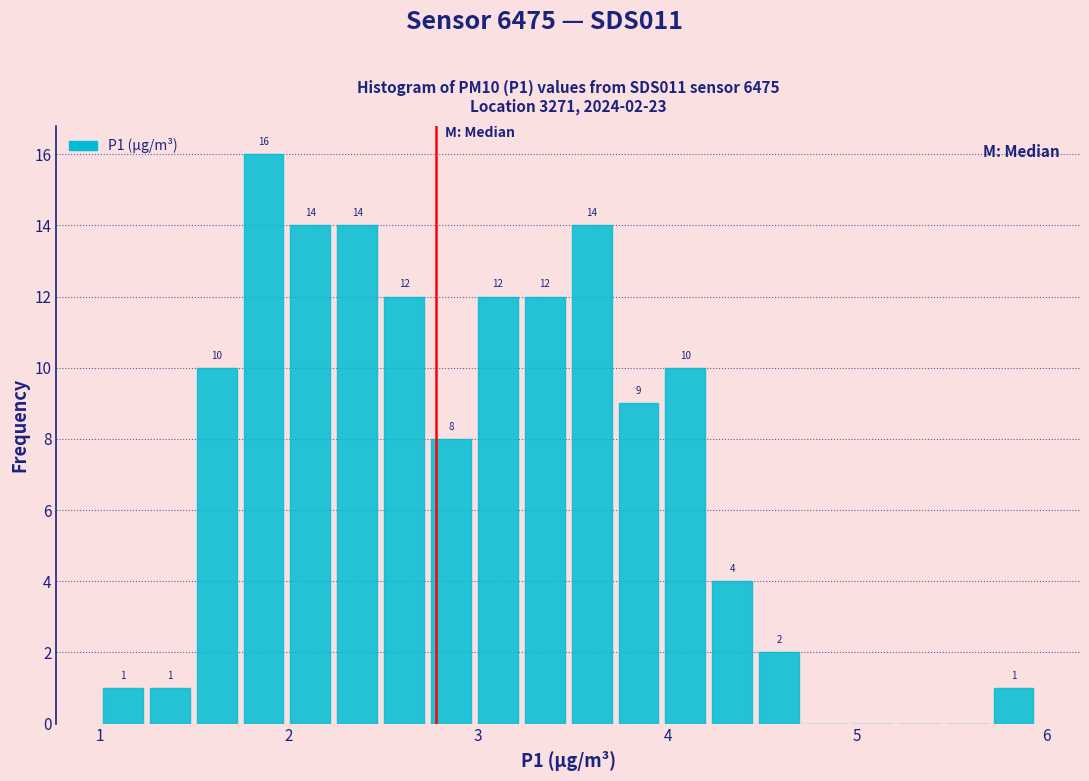

Around what value on the x-axis is the tallest bar? Give the approximate position of its centre, as read against the axis.

1.9